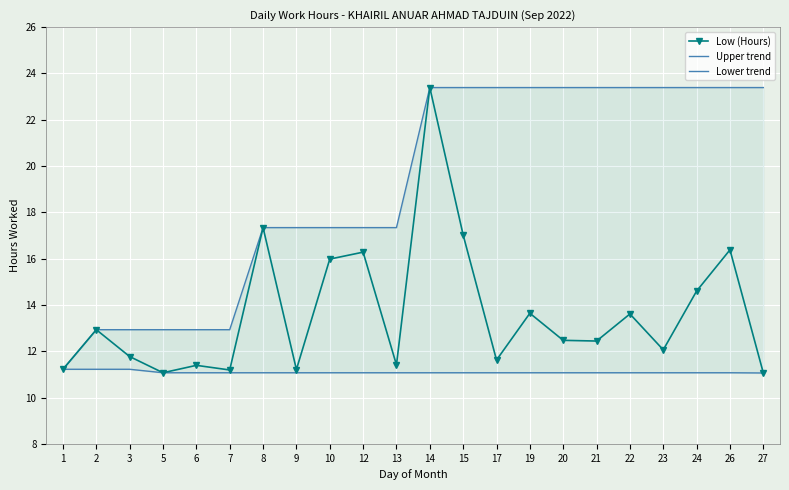

True or false: Low (Hours) has more than 0 points higher than both neighbors.

True